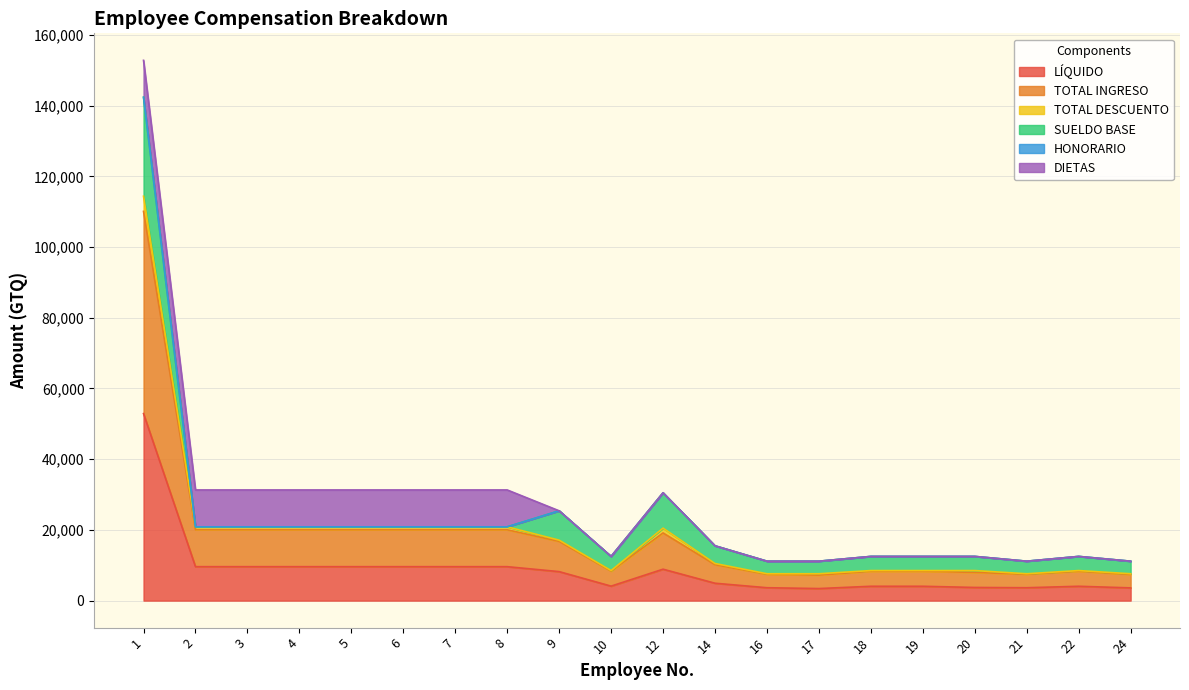

Which category has the lowest value in the LÍQUIDO series?

17